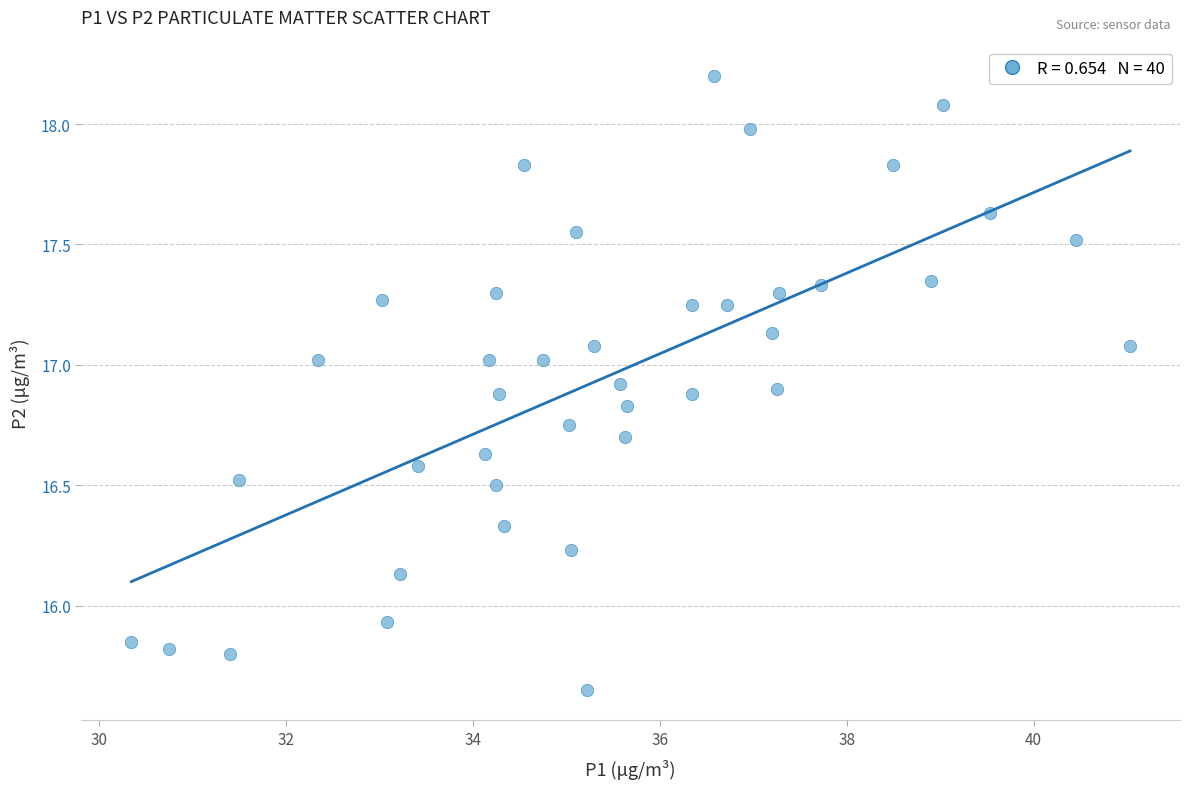

What is the range of X values (max minus min)?

10.7